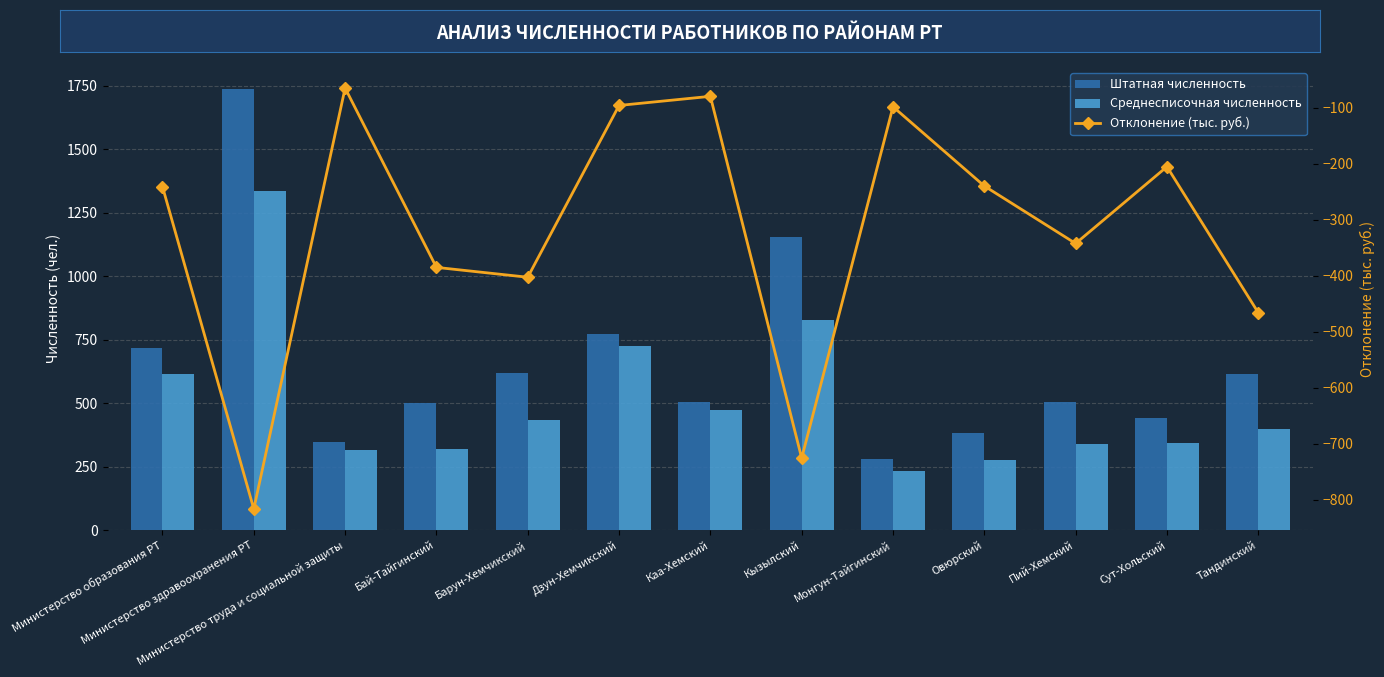

At which category is the sum across all series the highest?

Министерство здравоохранения РТ